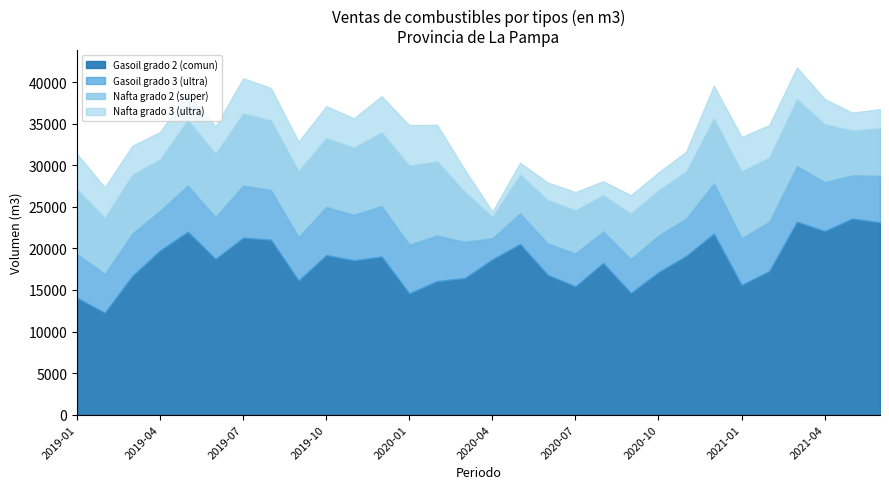

What is the minimum value shown in the chart?

650.7